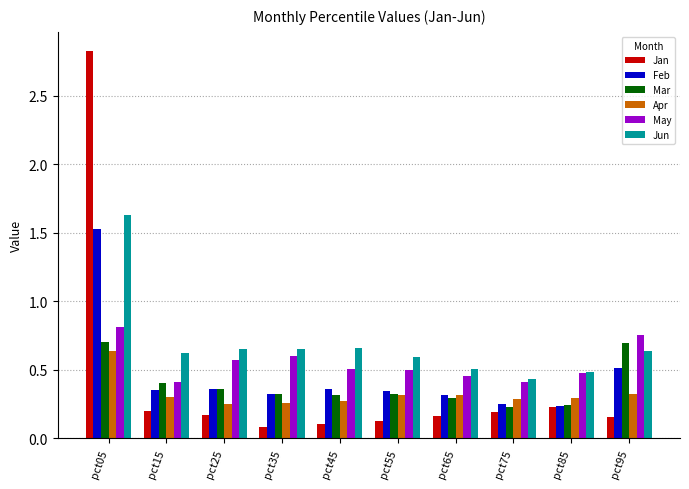

What is the sum of the Jun values at pct35 and pct45?

1.3